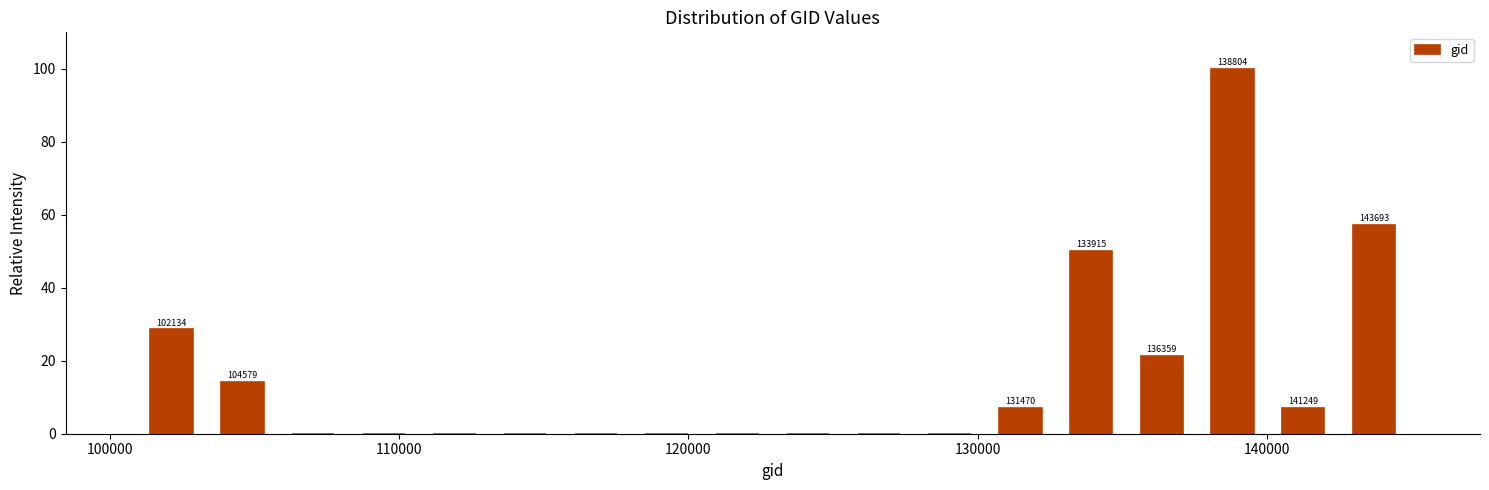

Around what value on the x-axis is the tallest bar? Give the approximate position of its centre, as read against the axis.

139000